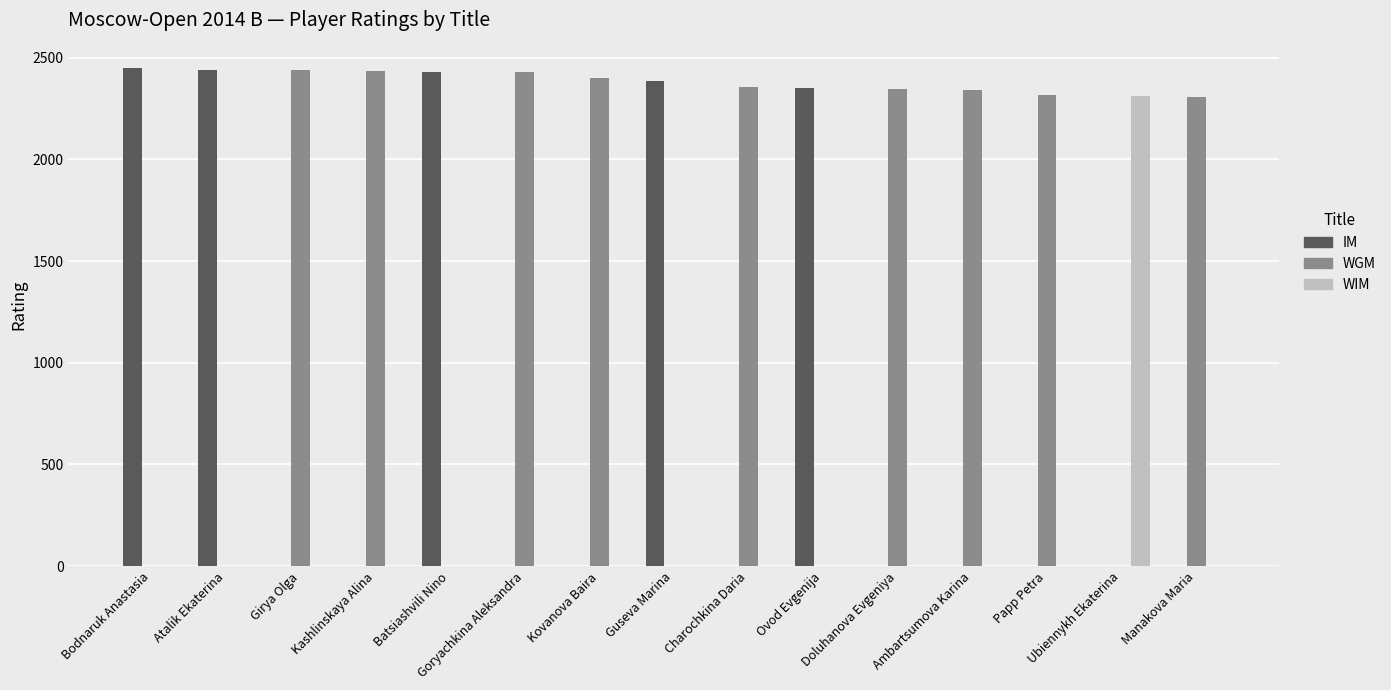

Which series has the largest total across all categories?

WGM